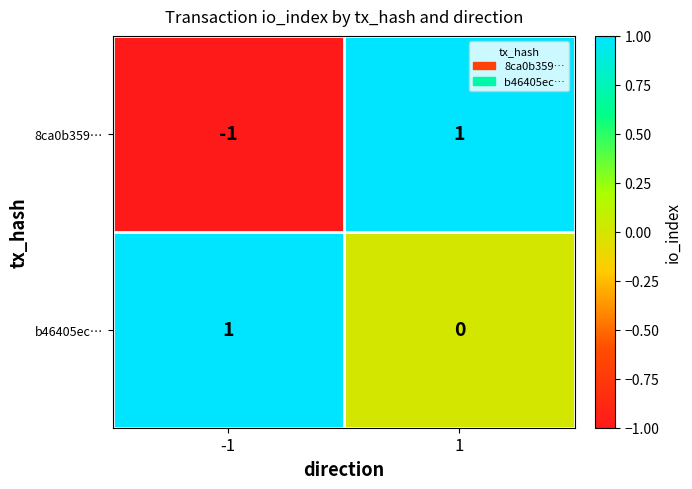

The value of 8ca0b359… at -1 is -2. True or false?

False